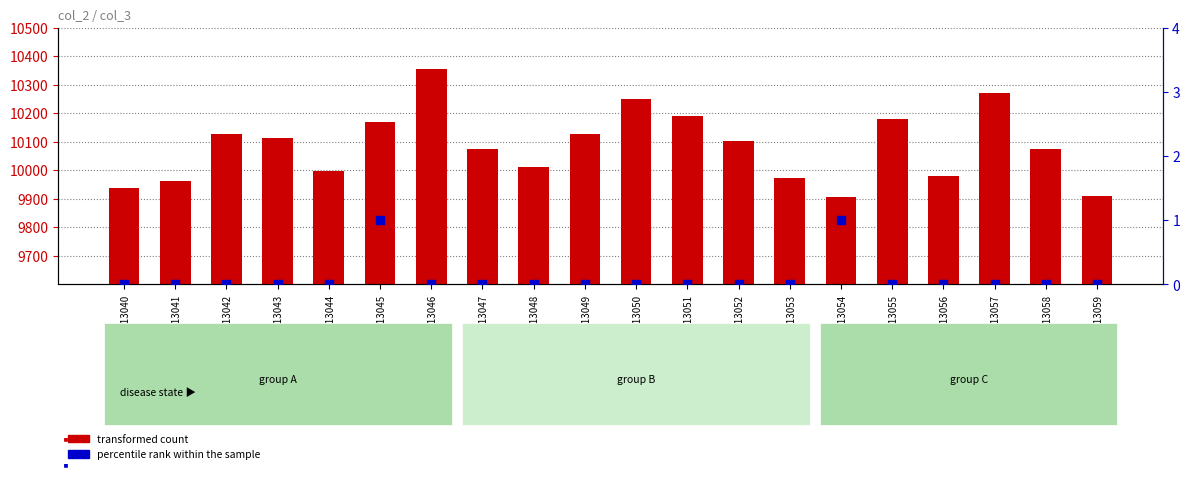

Is the value of percentile rank within the sample at row_13058 greater than the value of transformed count at row_13042?

No